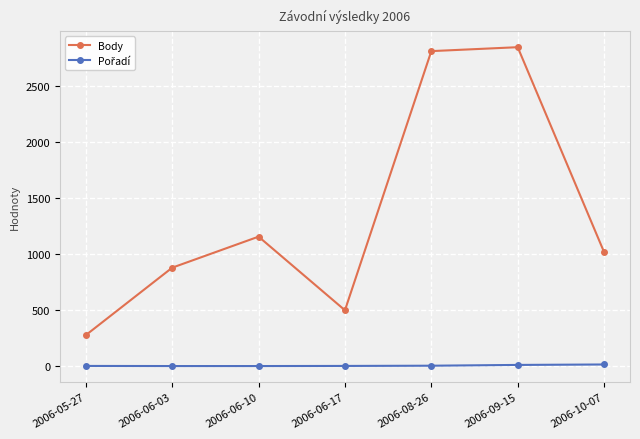

Which series has the widest spread of values?

Body